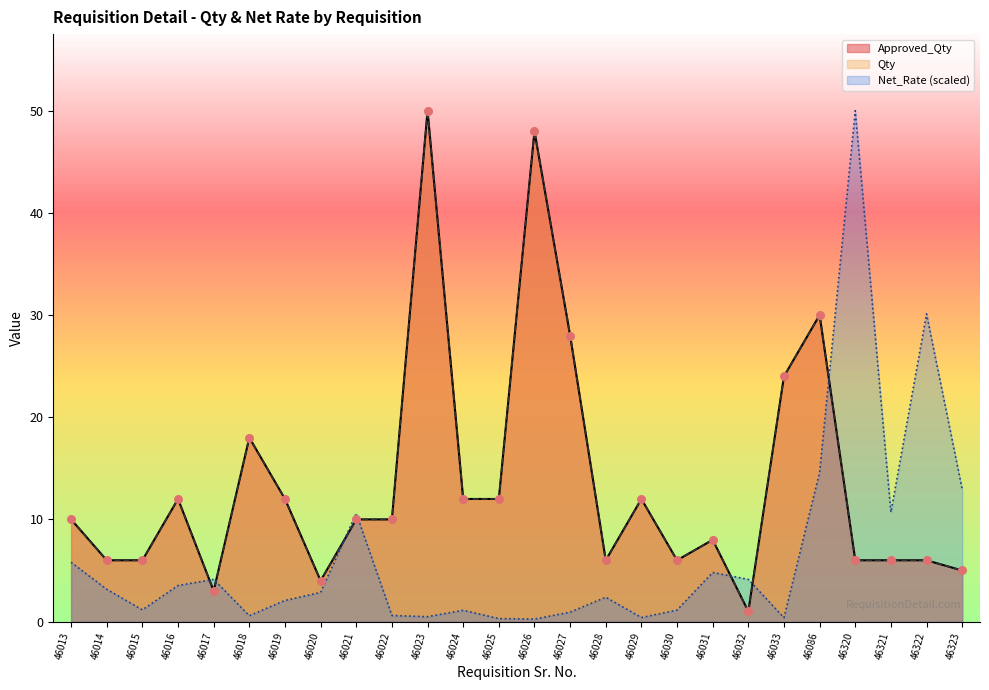

What are all the series names shown in the legend?

Approved_Qty, Qty, Net_Rate